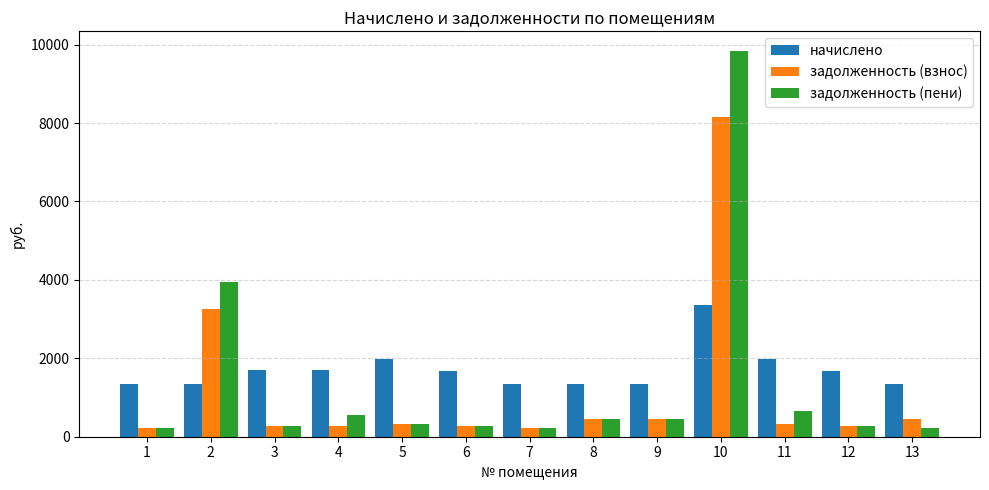

Which series has the largest range (max minus min)?

задолженность (пени)